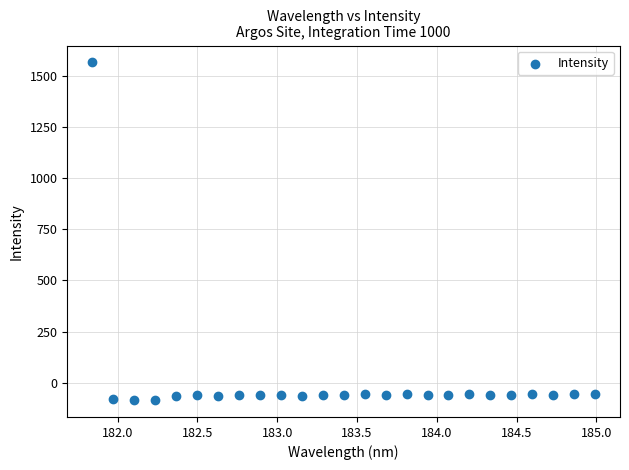

What is the range of Y values (max minus min)?

1650.5